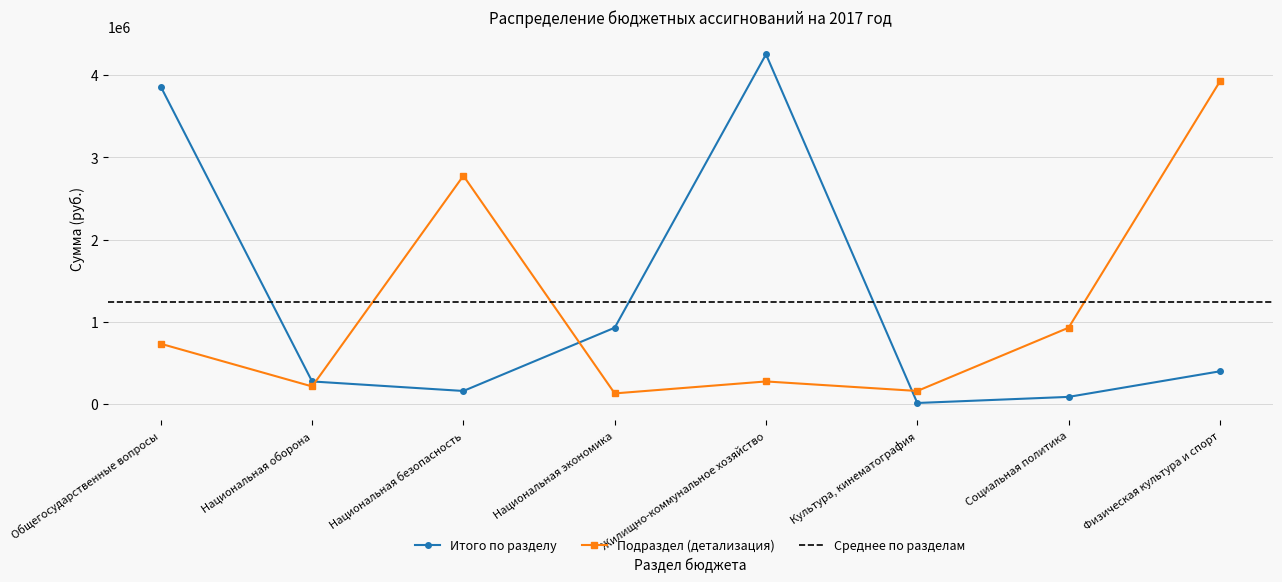

Rank the categories by value from highest to lowest.

Жилищно-коммунальное хозяйство, Общегосударственные вопросы, Национальная экономика, Физическая культура и спорт, Национальная оборона, Национальная безопасность, Социальная политика, Культура, кинематография